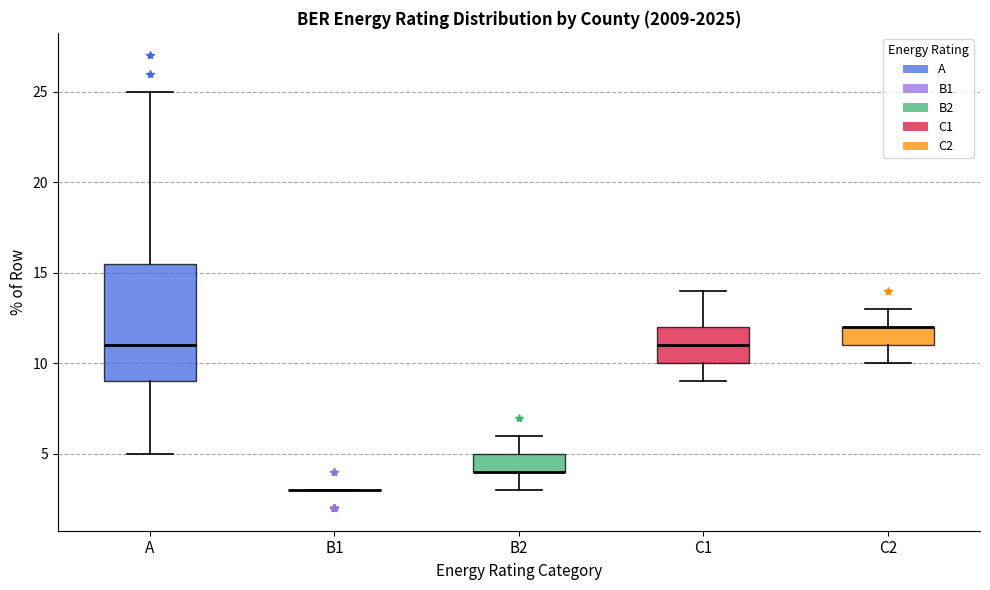

Reading left to right, transcribe this box plot: for each box, give where its median line is, the range the box spans, and where its two whiskers end, as read against the y-axis. The values are not printed on the chart, so give them approximately, as read against the axis.

A: median 11.0, box 9.0 to 15.5, whiskers 5.0 to 25.0
B1: box collapsed to a line at 3.0, whiskers 3.0 to 3.0
B2: median 4.0 (drawn on the box's lower edge), box 4.0 to 5.0, whiskers 3.0 to 6.0
C1: median 11.0, box 10.0 to 12.0, whiskers 9.0 to 14.0
C2: median 12.0 (drawn on the box's upper edge), box 11.0 to 12.0, whiskers 10.0 to 13.0